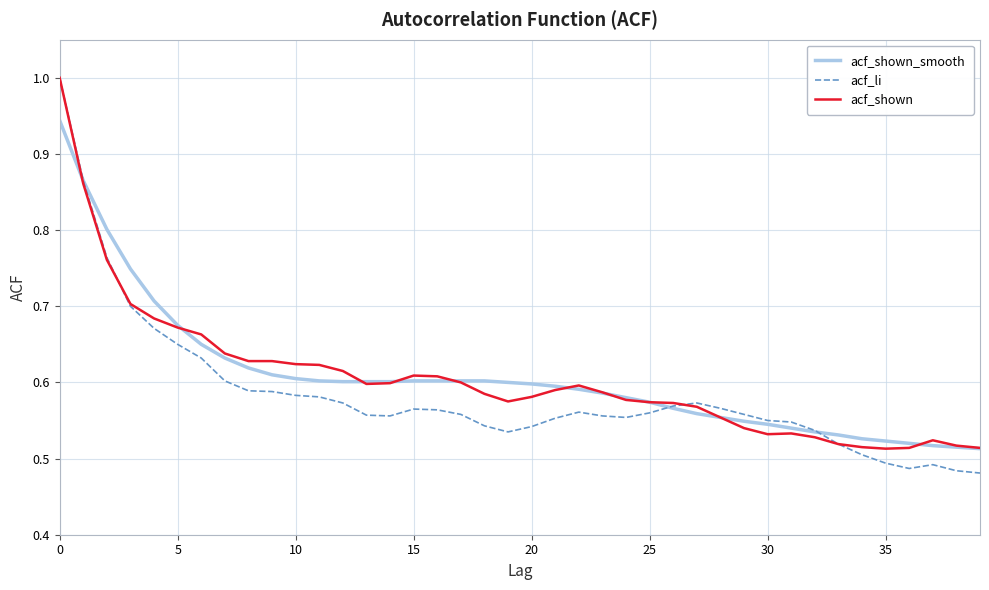

Which series has the largest range (max minus min)?

acf_li